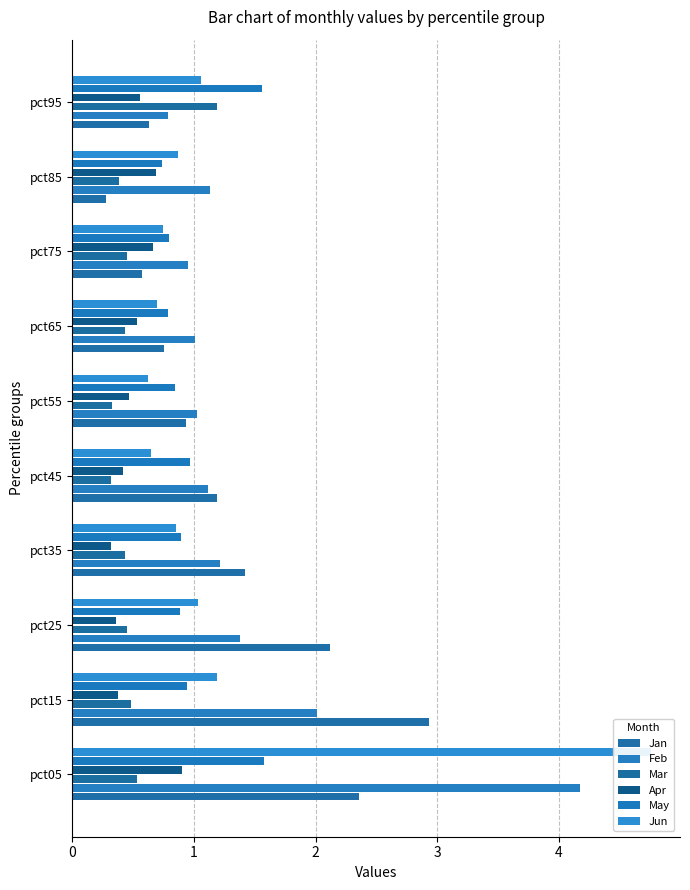

True or false: Apr has a value of 0.8 at pct55.

False